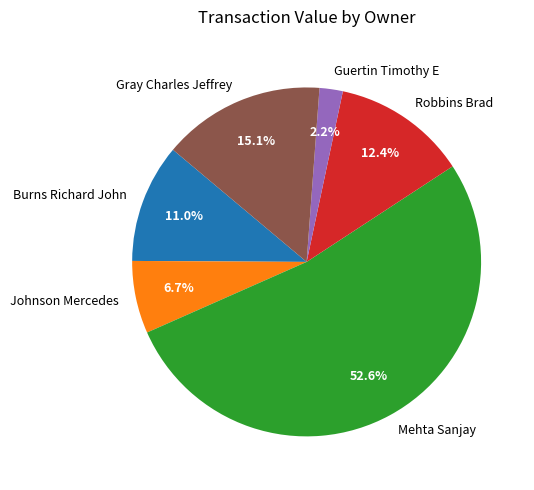

What percentage is the Johnson Mercedes slice, to the nearest percent?

7%